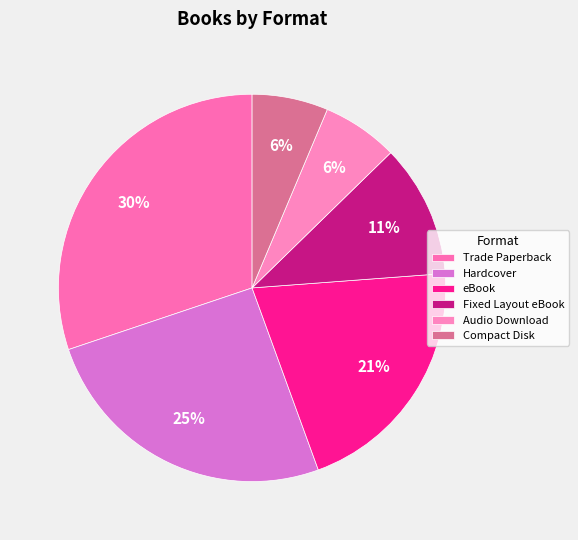

Count the number of slices in the pie.

6